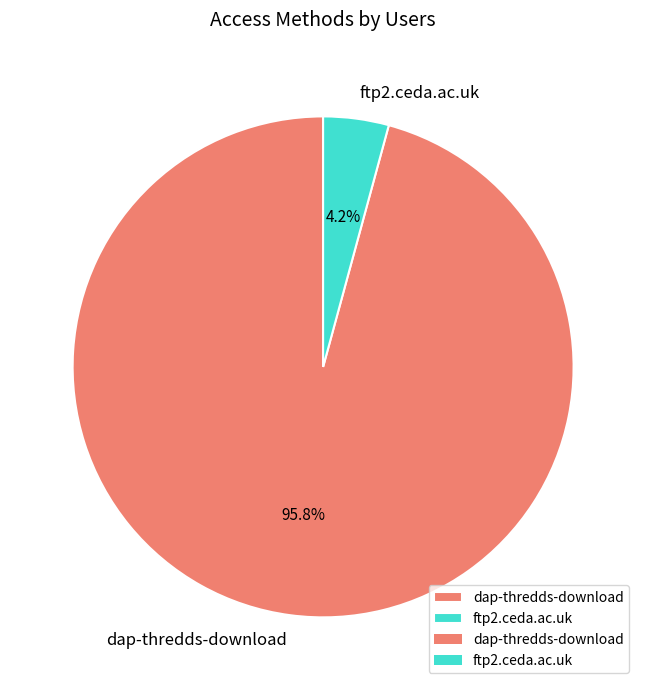

Count the number of slices in the pie.

2